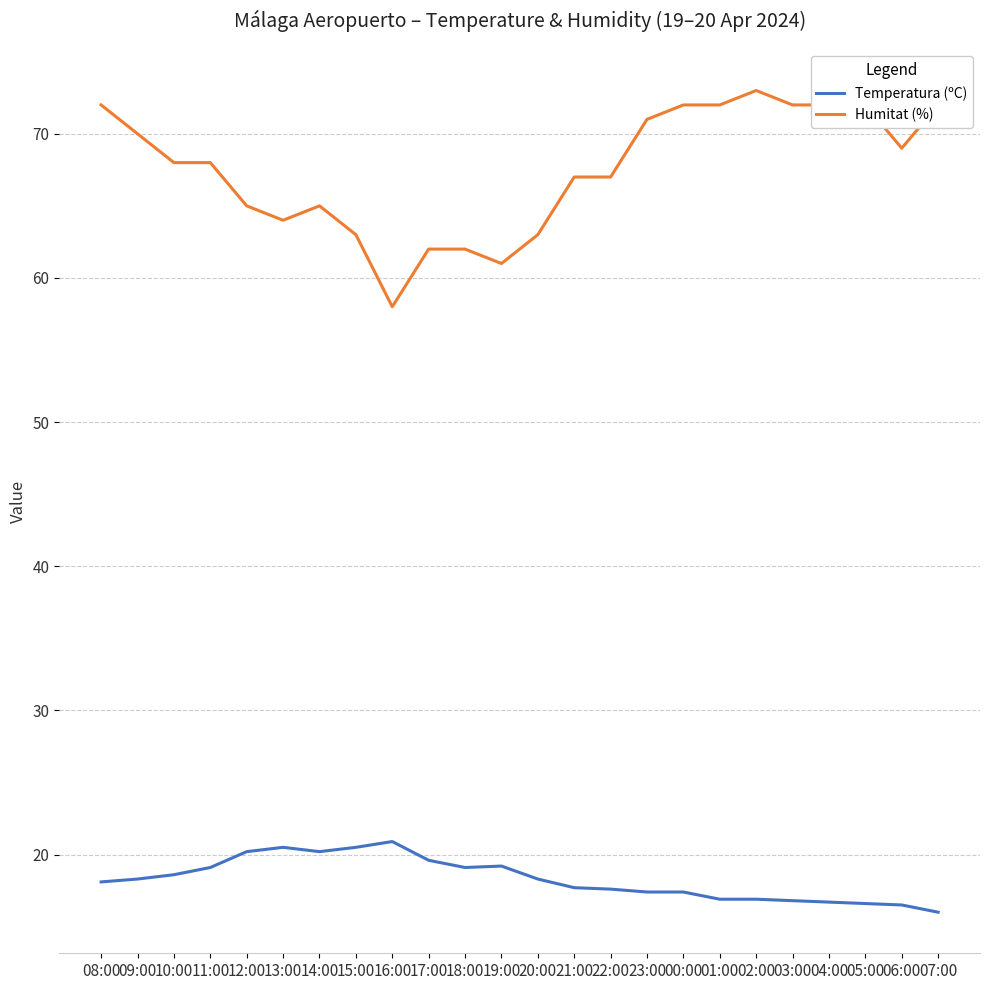

What position from the right is 05:00?

3